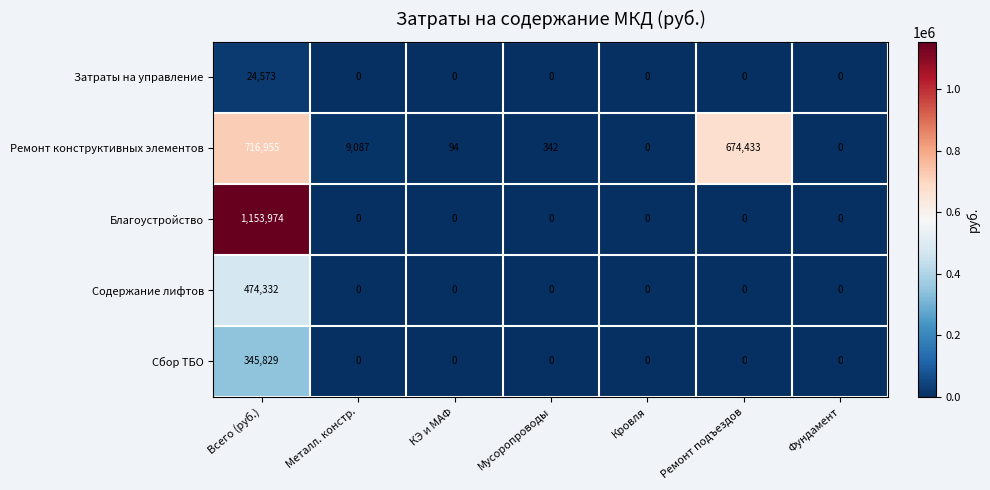

What is the sum of all Содержание лифтов values?

474332